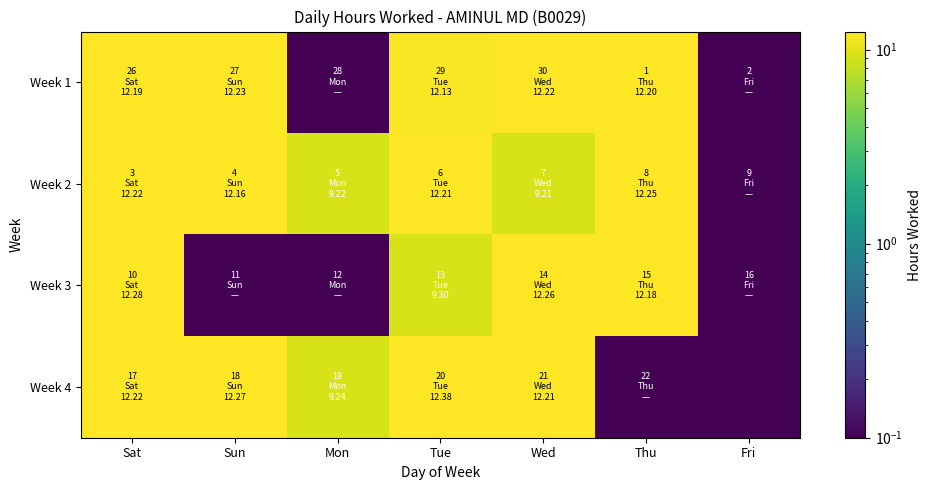

Reading left to right, list all the values displayed in this chart.

Week 1: Sat=12.2	Sun=12.2	Mon=0.0	Tue=12.1	Wed=12.2	Thu=12.2	Fri=0.0
Week 2: Sat=12.2	Sun=12.2	Mon=9.2	Tue=12.2	Wed=9.2	Thu=12.2	Fri=0.0
Week 3: Sat=12.3	Sun=0.0	Mon=0.0	Tue=9.3	Wed=12.3	Thu=12.2	Fri=0.0
Week 4: Sat=12.2	Sun=12.3	Mon=9.2	Tue=12.4	Wed=12.2	Thu=0.0	Fri=0.0